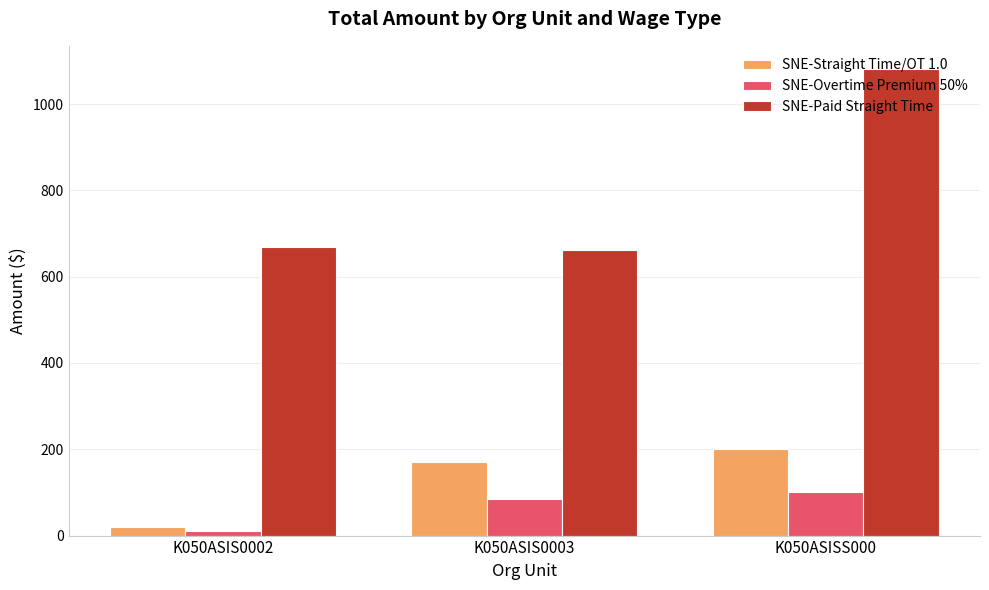

What is the approximate value of SNE-Overtime Premium 50% at K050ASISS000?

100.0